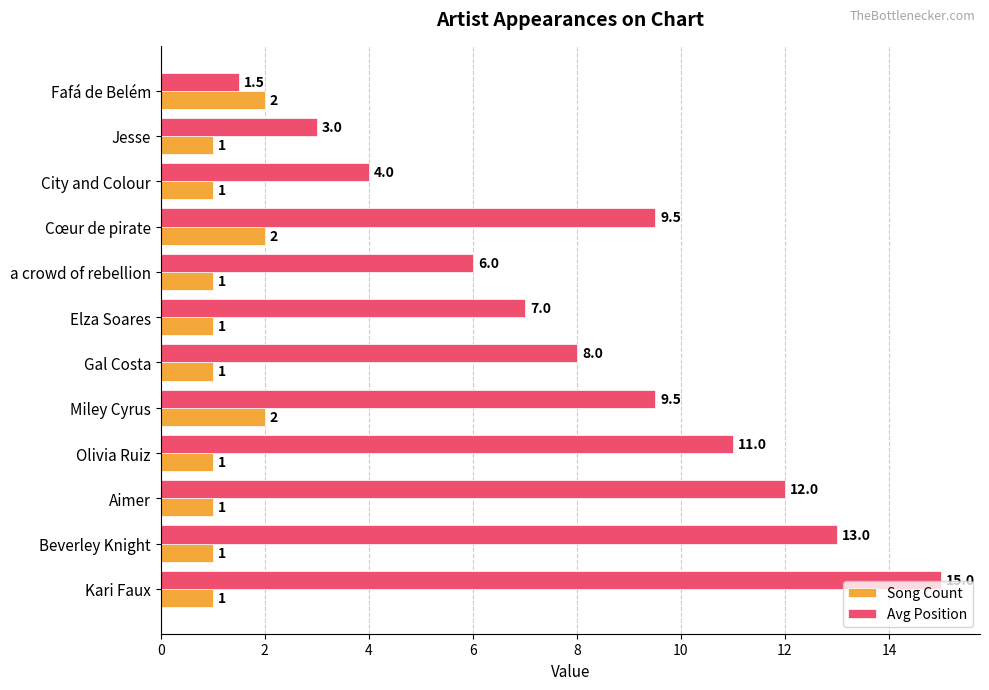

True or false: Song Count has a value of 1.0 at Kari Faux.

True